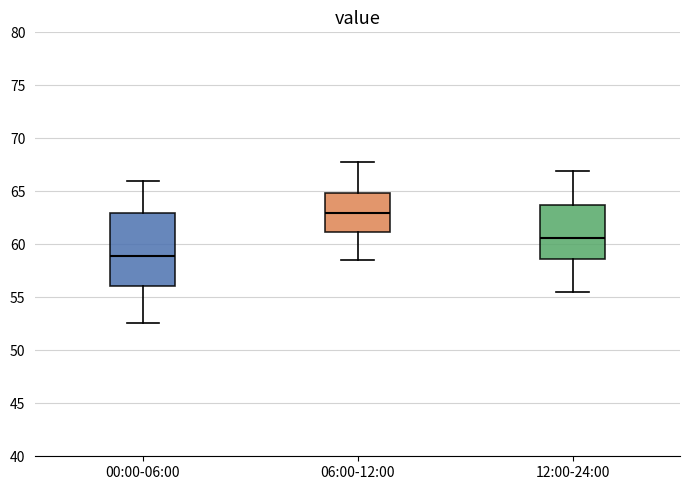

Reading left to right, transcribe this box plot: for each box, give where its median line is, the range the box spans, and where its two whiskers end, as read against the y-axis. The values are not printed on the chart, so give them approximately, as read against the axis.

00:00-06:00: median 59.0, box 56.0 to 63.0, whiskers 52.5 to 66.0
06:00-12:00: median 63.0, box 61.0 to 65.0, whiskers 58.5 to 68.0
12:00-24:00: median 60.5, box 58.5 to 63.5, whiskers 55.5 to 67.0